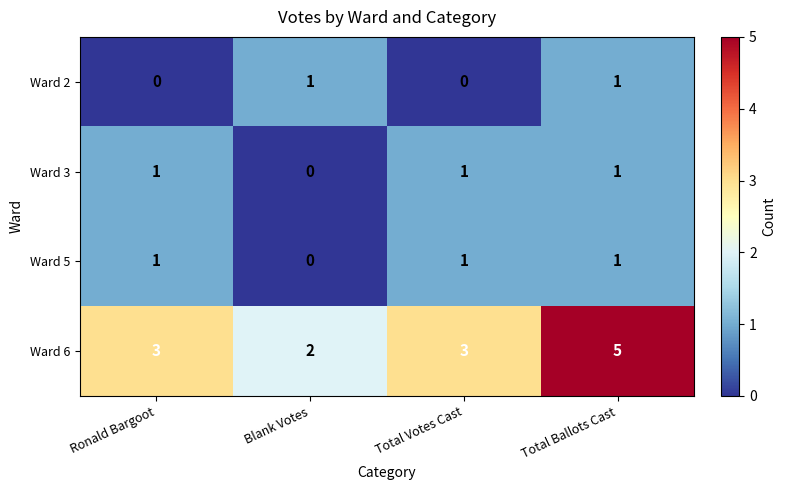

Which series has the largest total across all categories?

Ward 6